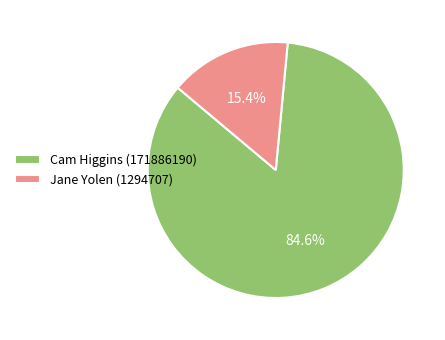

Which category has the smallest portion of the pie?

Jane Yolen (1294707)